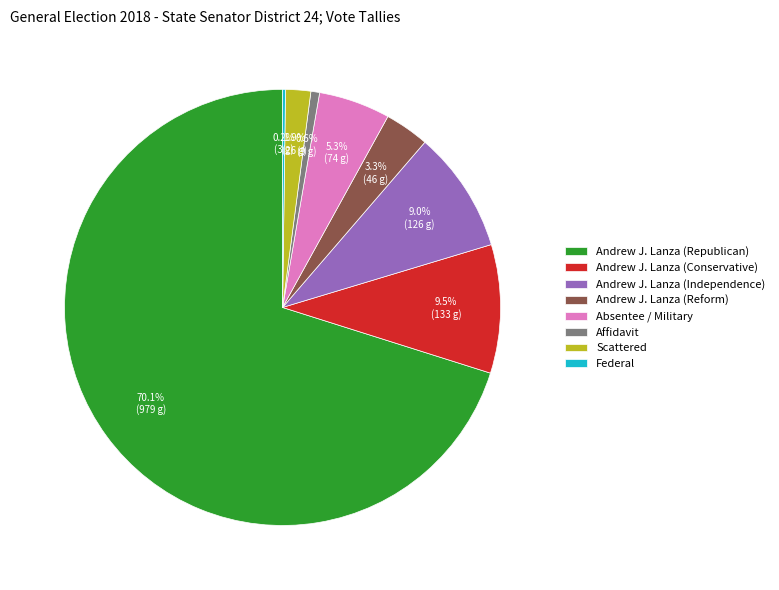

Approximately how many times larger is the value at Andrew J. Lanza (Reform) compared to Andrew J. Lanza (Conservative)?

0.3